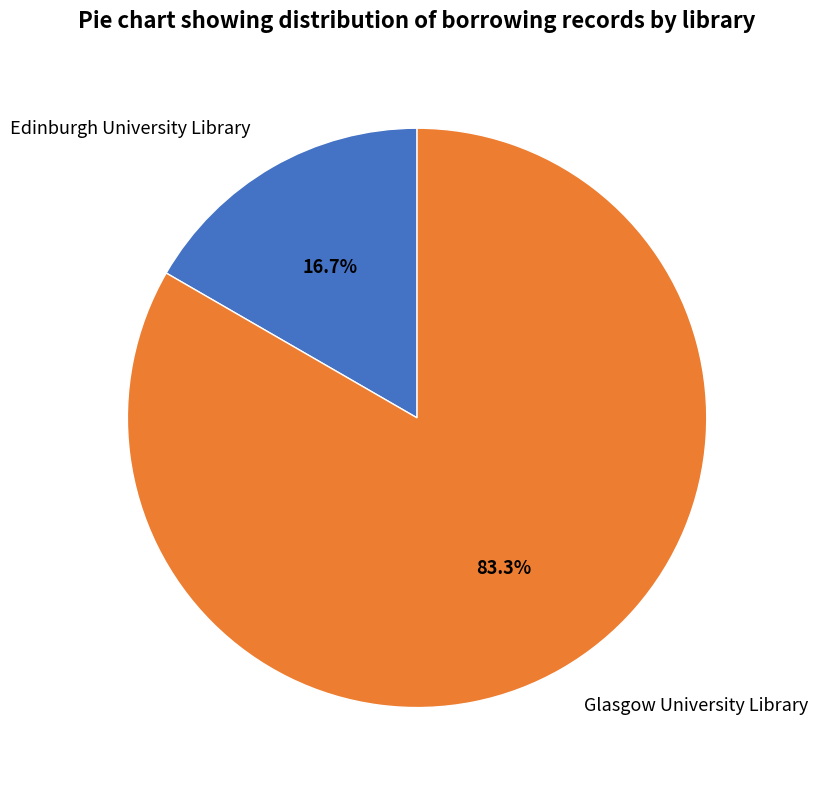

How much of the chart is everything except Glasgow University Library?

16.7%